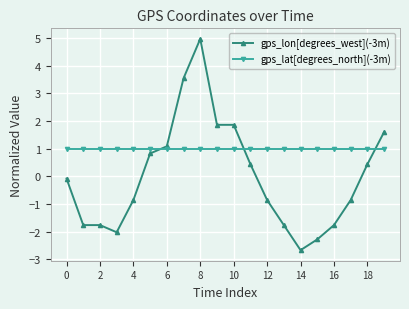

What is the value of the gps_lat[degrees_north](-3m) point at the 18th from the left?

1.0